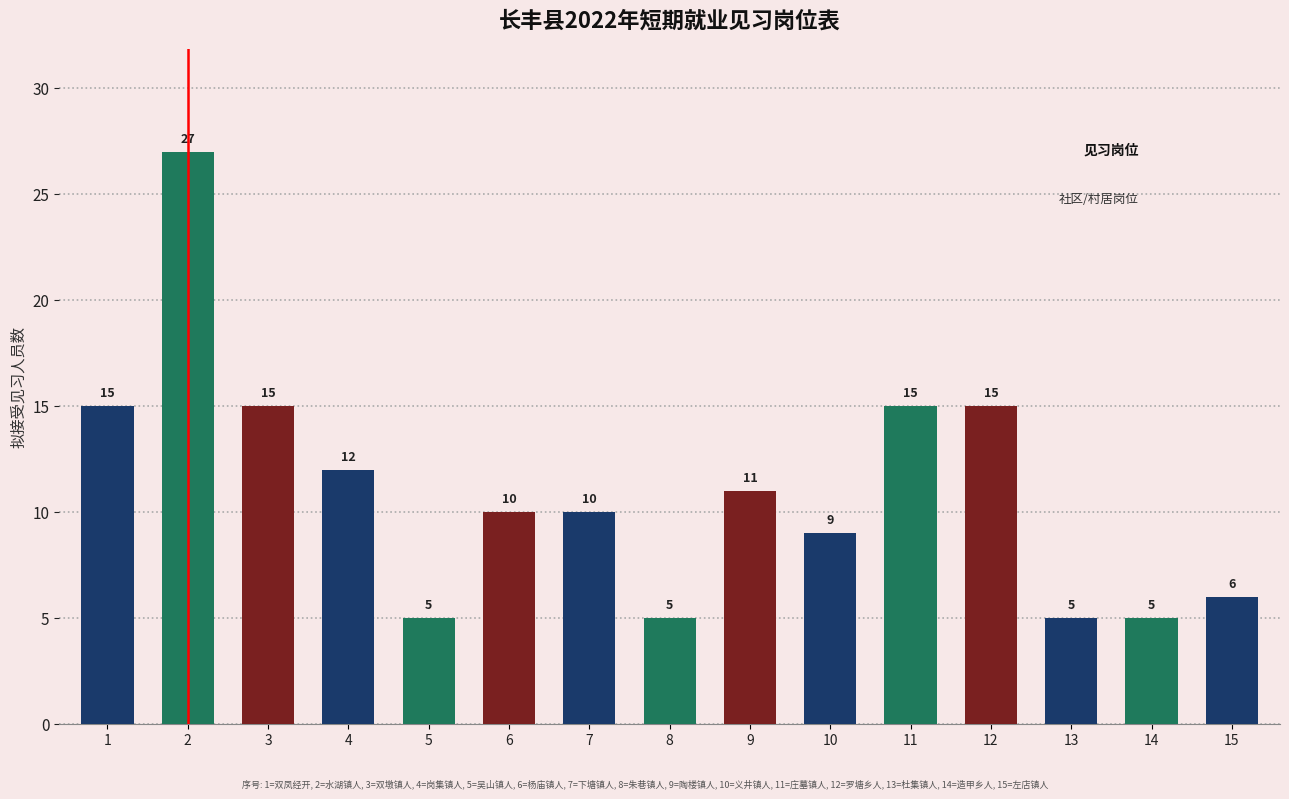

The chart shows a value of 4 at 9. True or false?

False